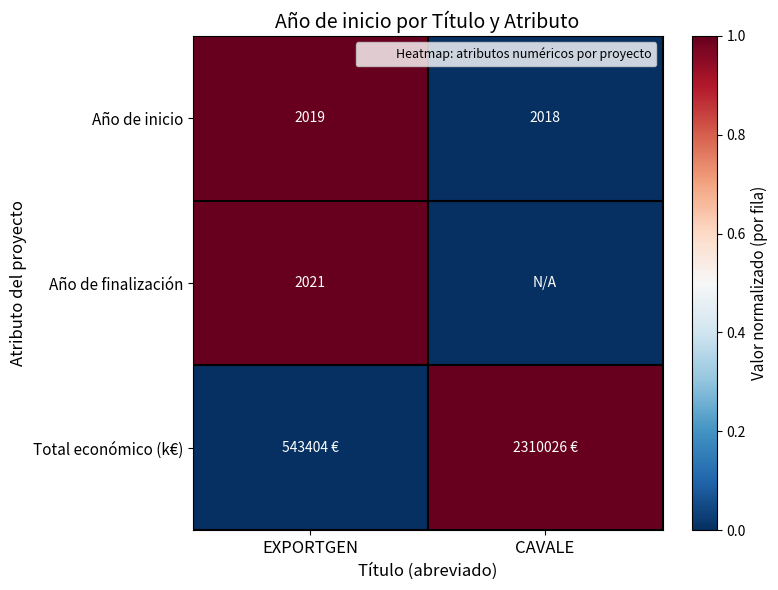

What is the sum of all Total económico (k€) values?

1